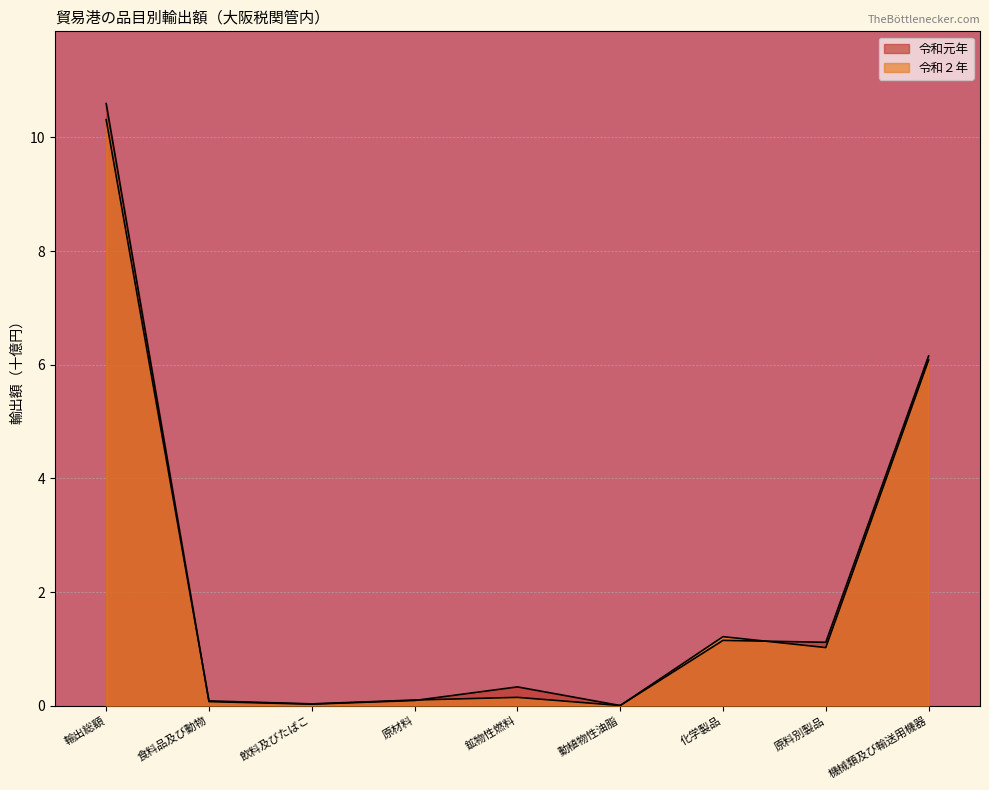

How many interior local peaks does the 令和２年 series have?

2